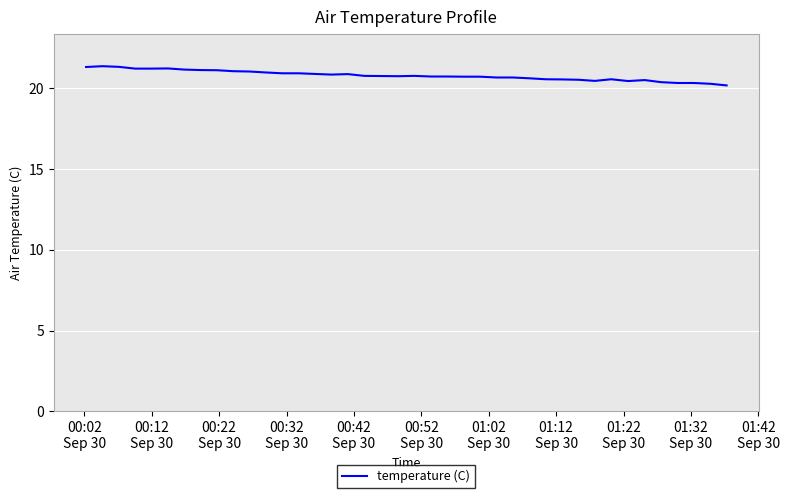

What is the difference between the maximum and minimum values?

1.2